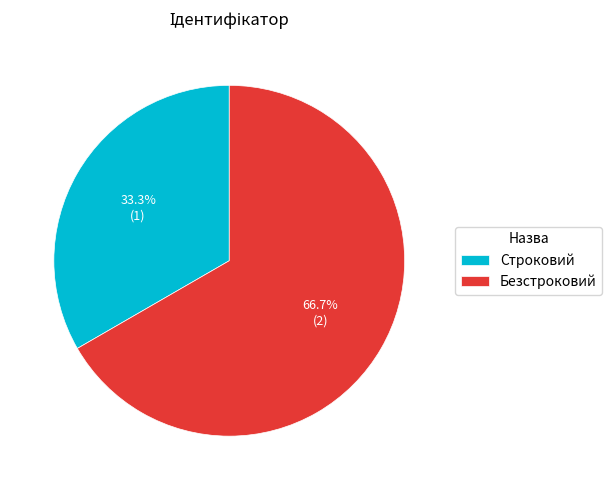

Which category has the biggest portion of the pie?

Безстроковий